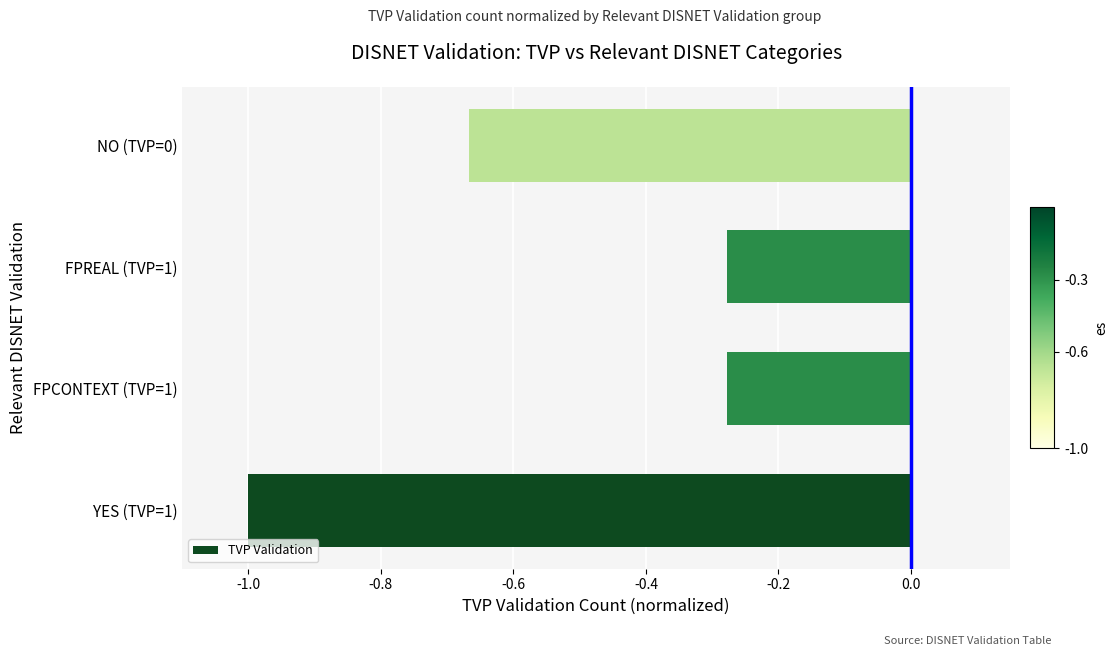

True or false: the data shows -0.3 at NO (TVP=0).

False